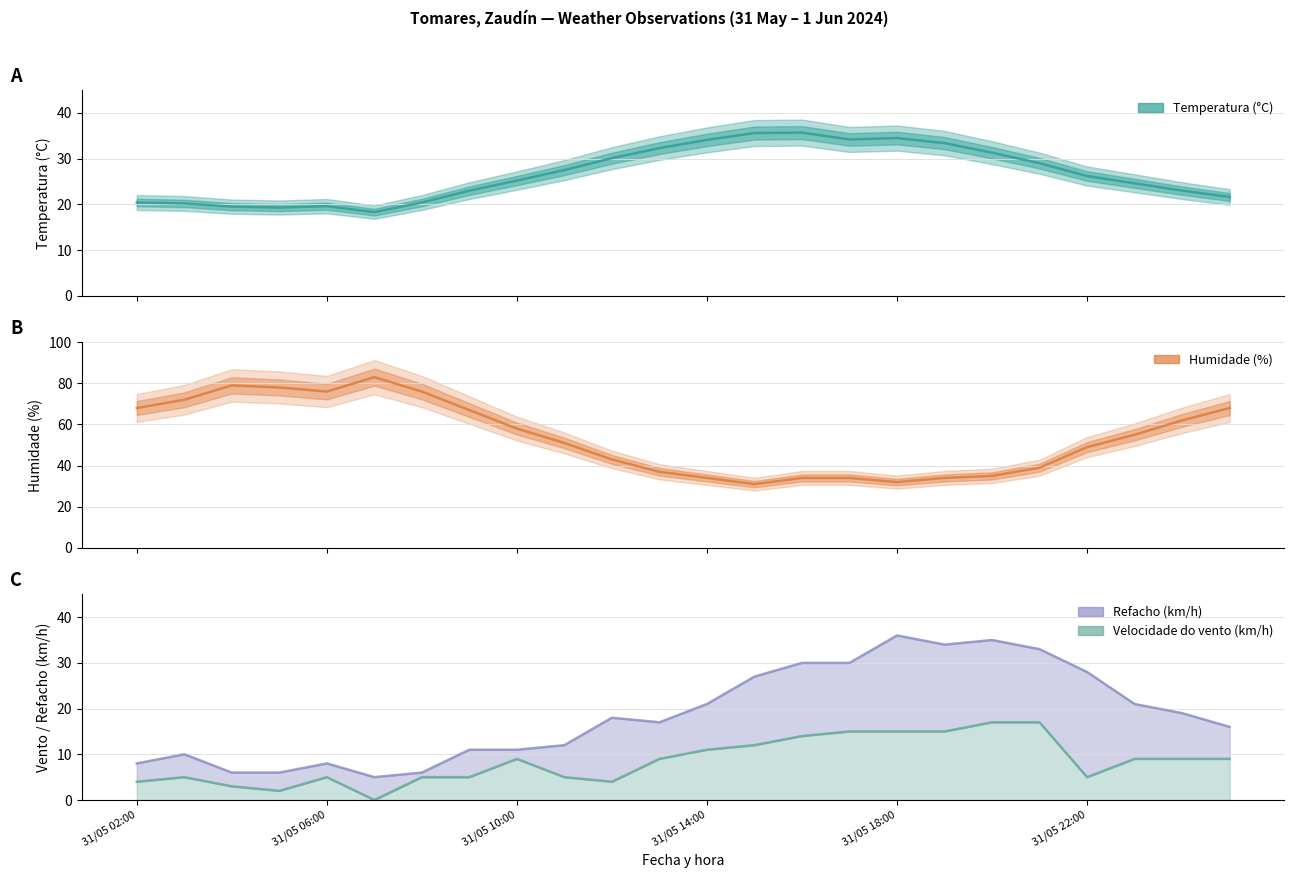

Reading left to right, list all the values displayed in this chart.

Temperatura (°C): 20.4	20.2	19.5	19.3	19.6	18.3	20.4	23.0	25.2	27.5	30.1	32.3	34.1	35.6	35.7	34.2	34.5	33.4	31.3	29.0	26.2	24.6	23.0	21.6
Humidade (%): 68.0	72.0	79.0	78.0	76.0	83.0	76.0	67.0	58.0	51.0	43.0	37.0	34.0	31.0	34.0	34.0	32.0	34.0	35.0	39.0	49.0	55.0	62.0	68.0
Refacho (km/h): 8.0	10.0	6.0	6.0	8.0	5.0	6.0	11.0	11.0	12.0	18.0	17.0	21.0	27.0	30.0	30.0	36.0	34.0	35.0	33.0	28.0	21.0	19.0	16.0
Velocidade do vento (km/h): 4.0	5.0	3.0	2.0	5.0	0.0	5.0	5.0	9.0	5.0	4.0	9.0	11.0	12.0	14.0	15.0	15.0	15.0	17.0	17.0	5.0	9.0	9.0	9.0